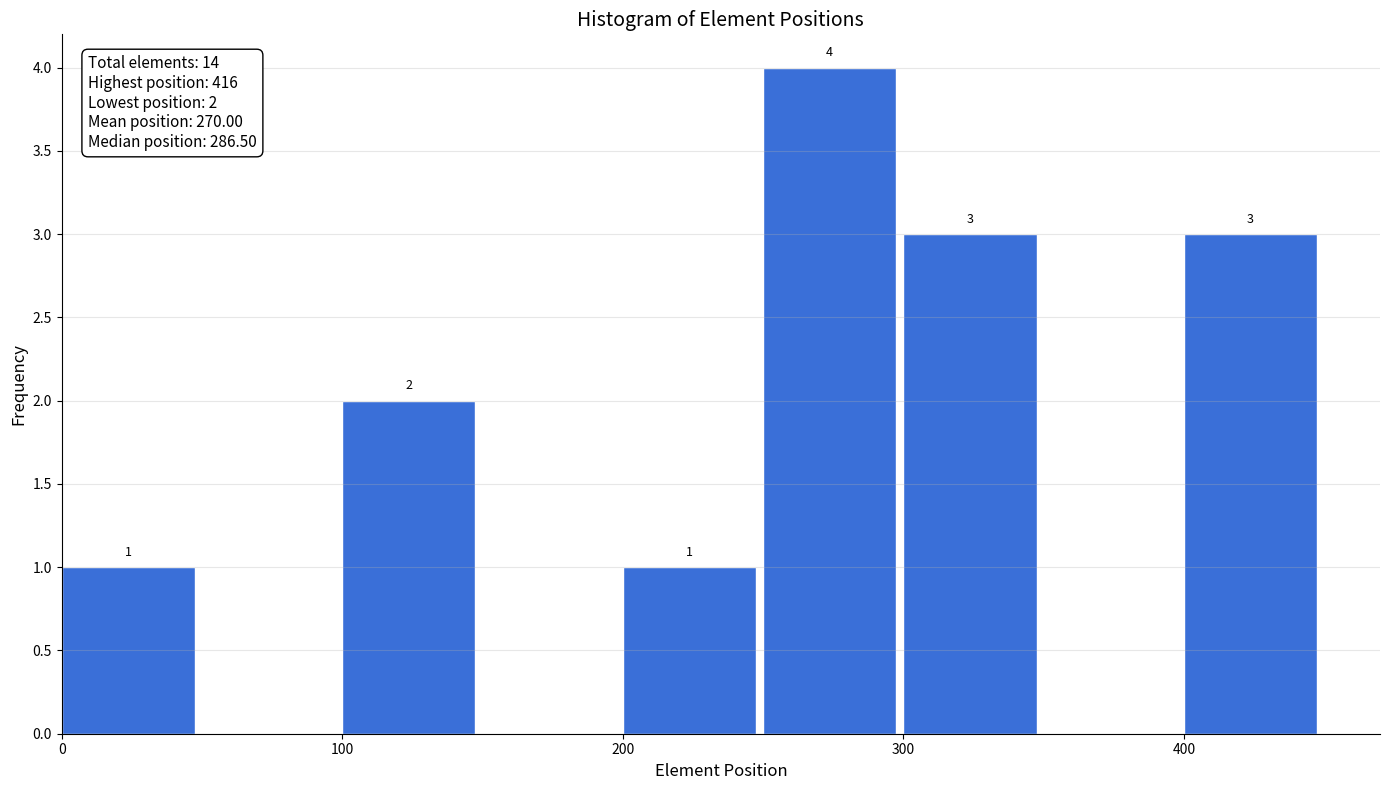

Which range on the x-axis has the tallest bar?

250 to 300